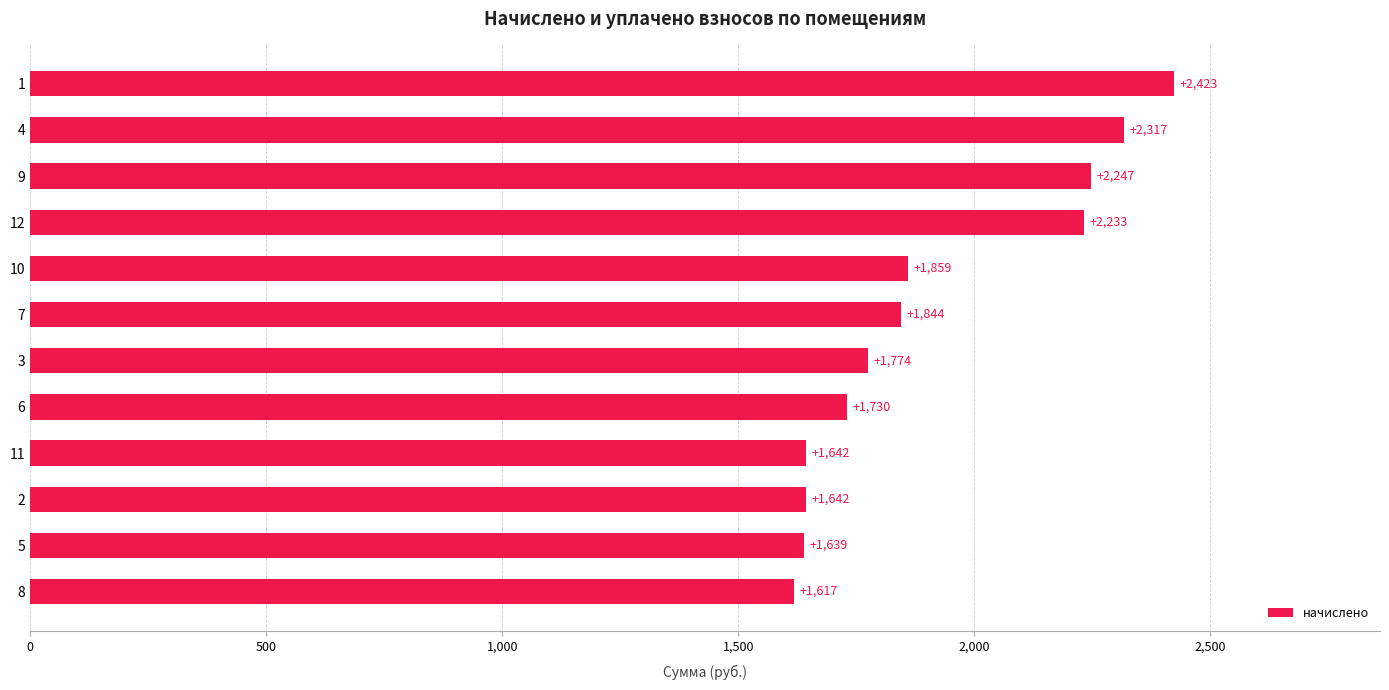

Which has a higher value, 5 or 3?

3